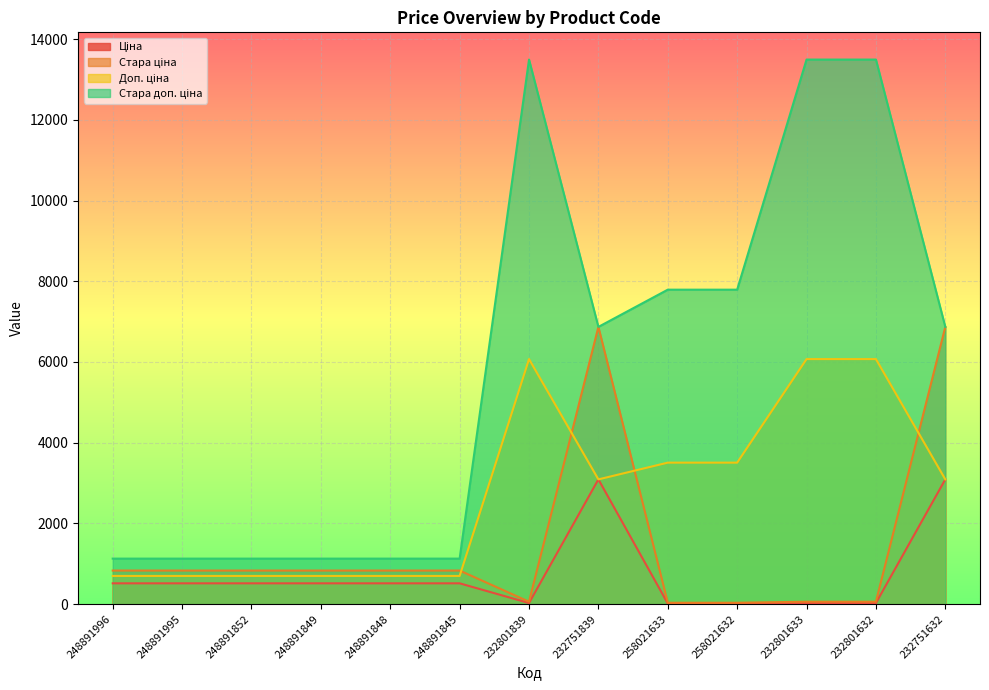

What is the maximum value shown in the chart?

13493.2